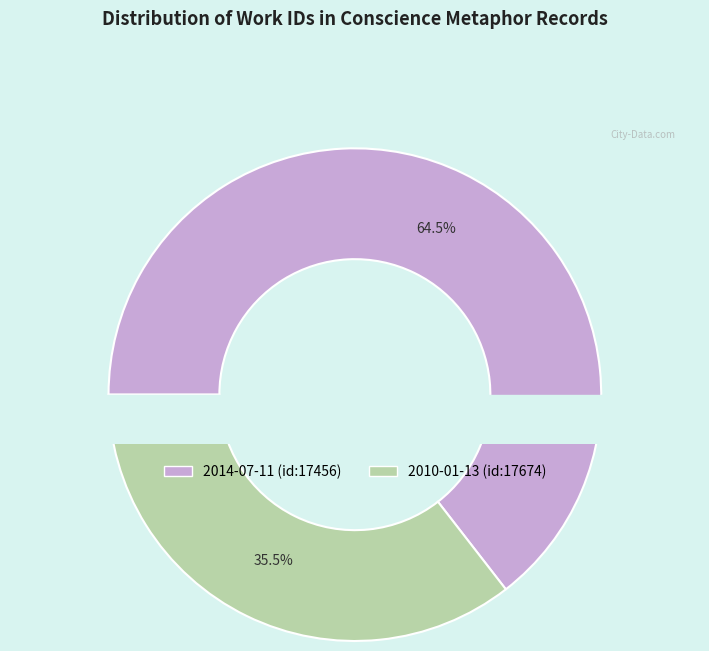

Is it true that 2010-01-13 (id:17674) is 35% of the pie?

True